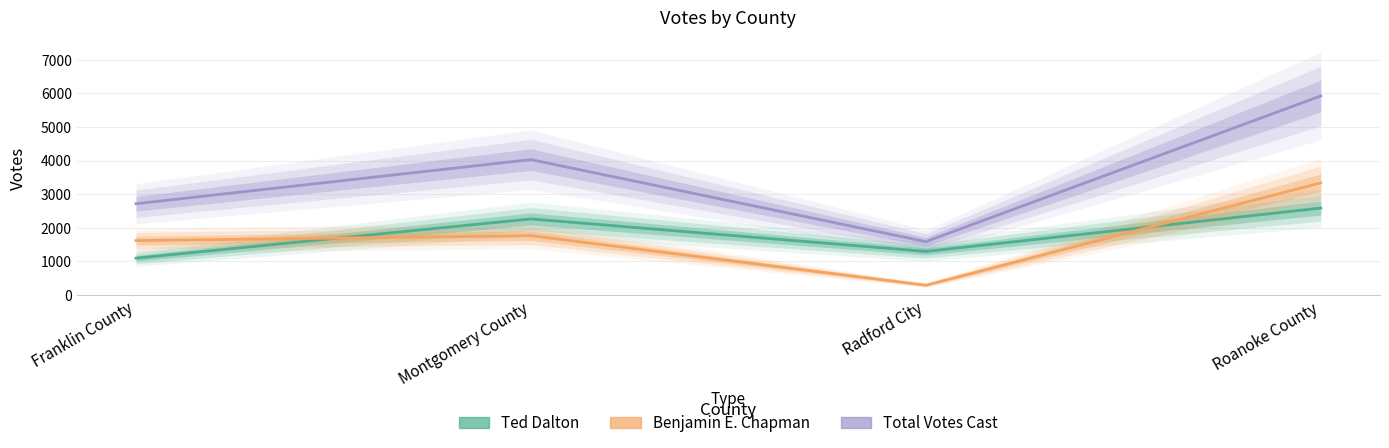

Is it true that Total Votes Cast equals 5482 at Montgomery County?

False